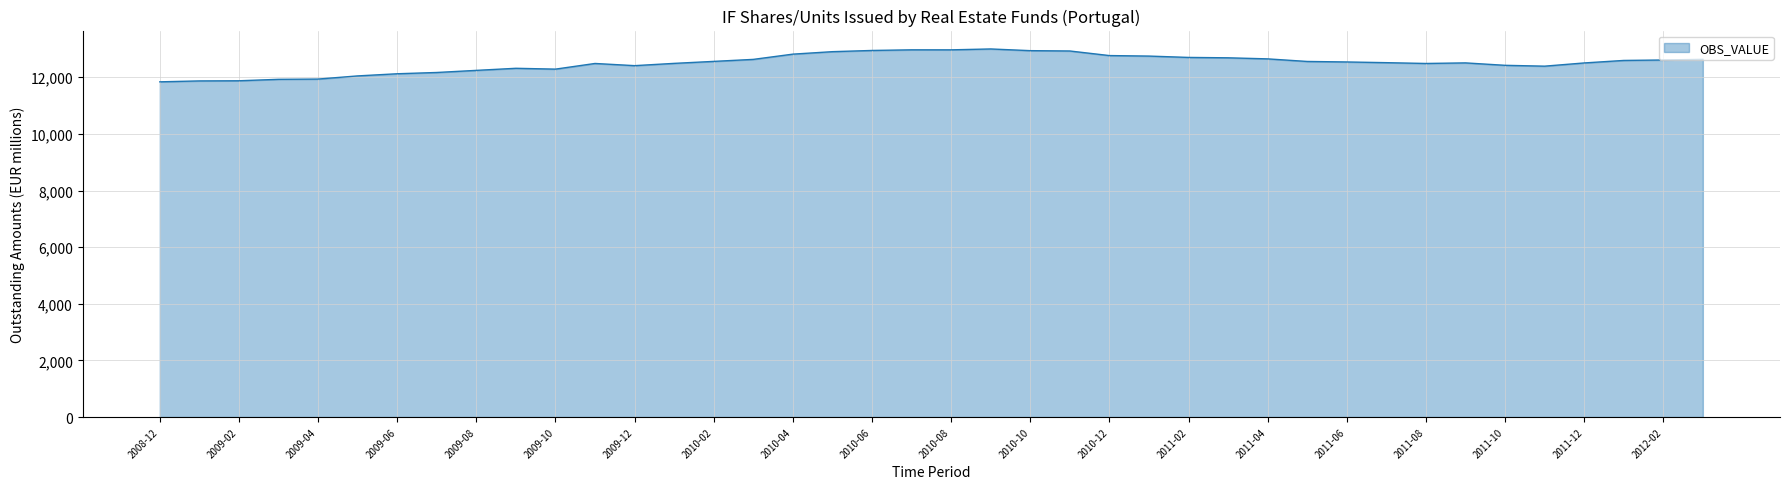

What is the smallest value displayed?

11839.5